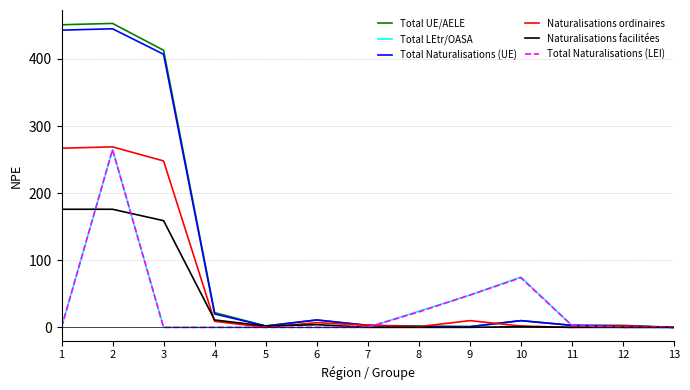

What is the maximum value shown in the chart?

453